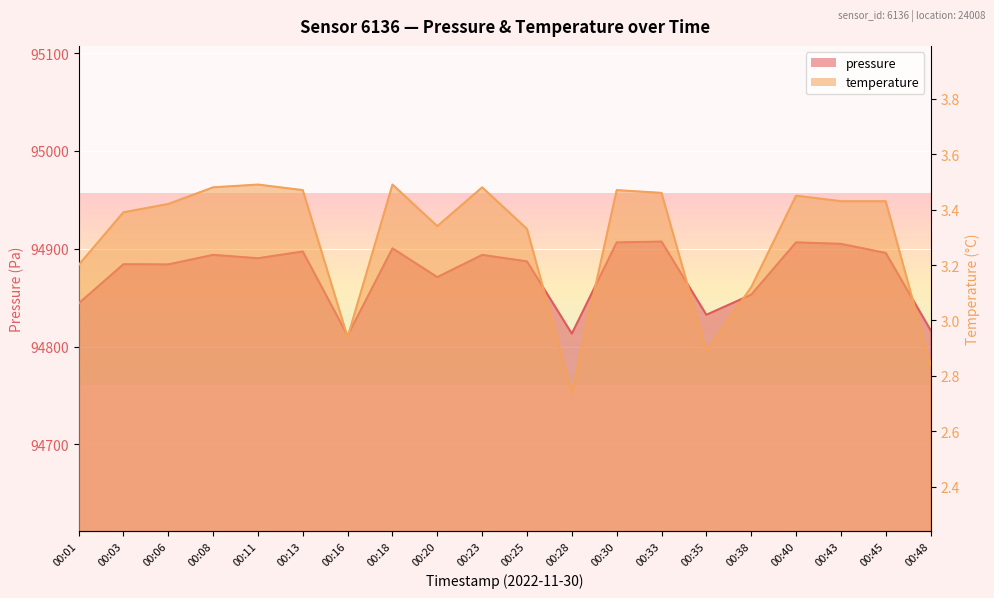

At how many categories does at least one series exceed 94813?

19